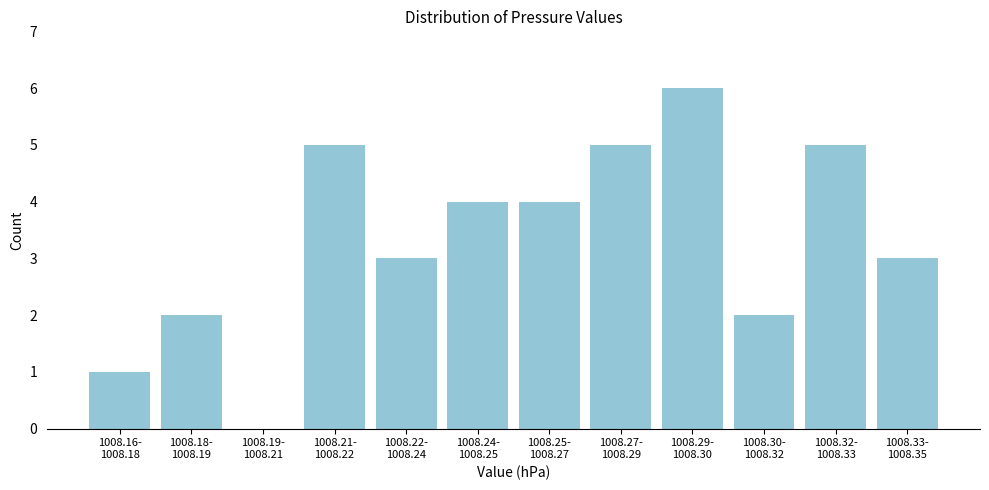

What is the sum of all values?

40